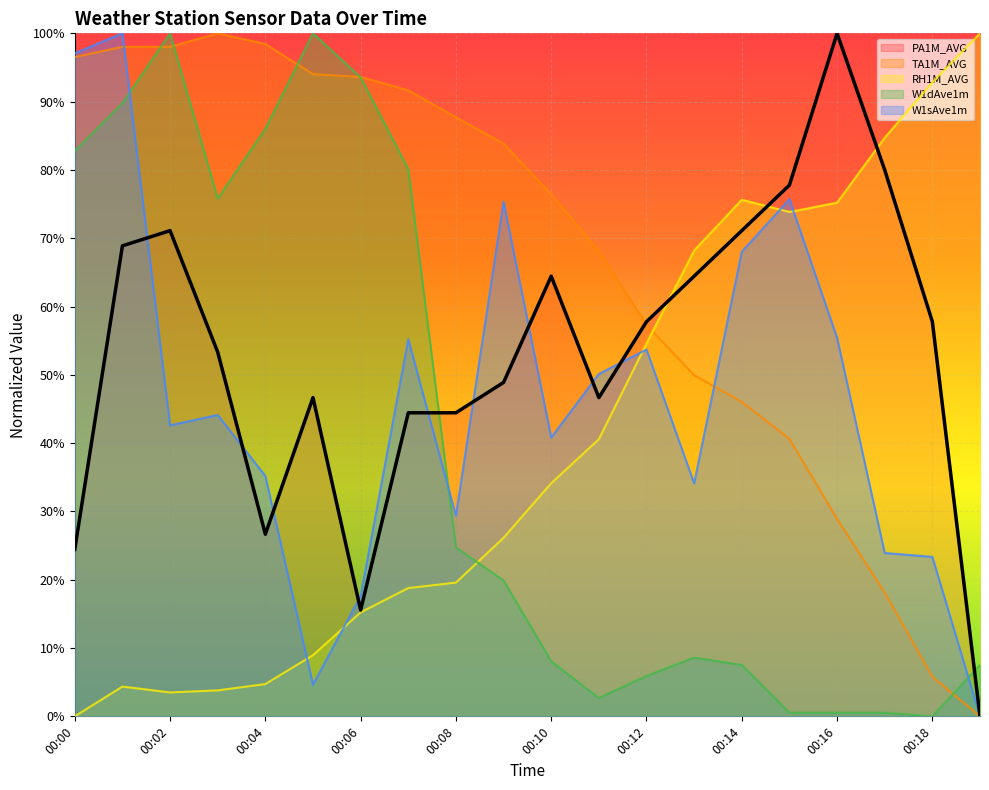

The value of W1dAve1m at 00:14 is 0.1. True or false?

False